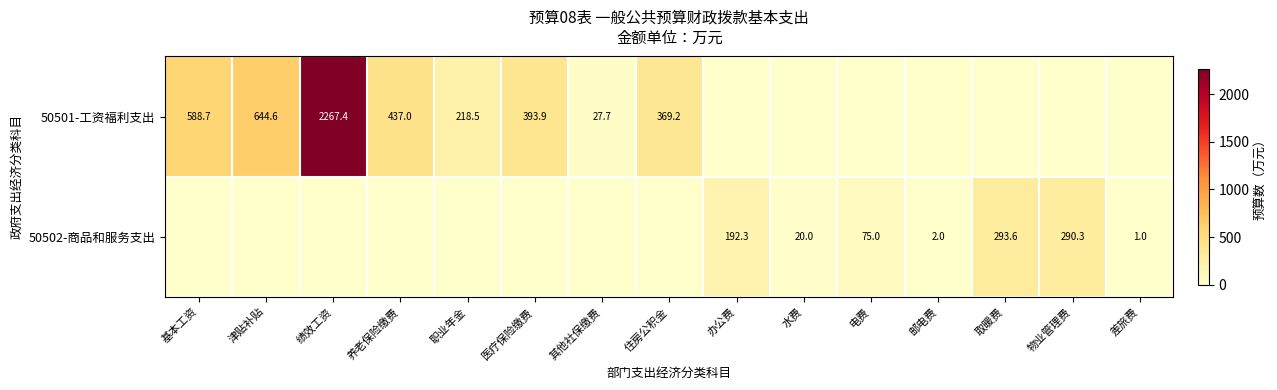

Count the number of data series in this chart.

2